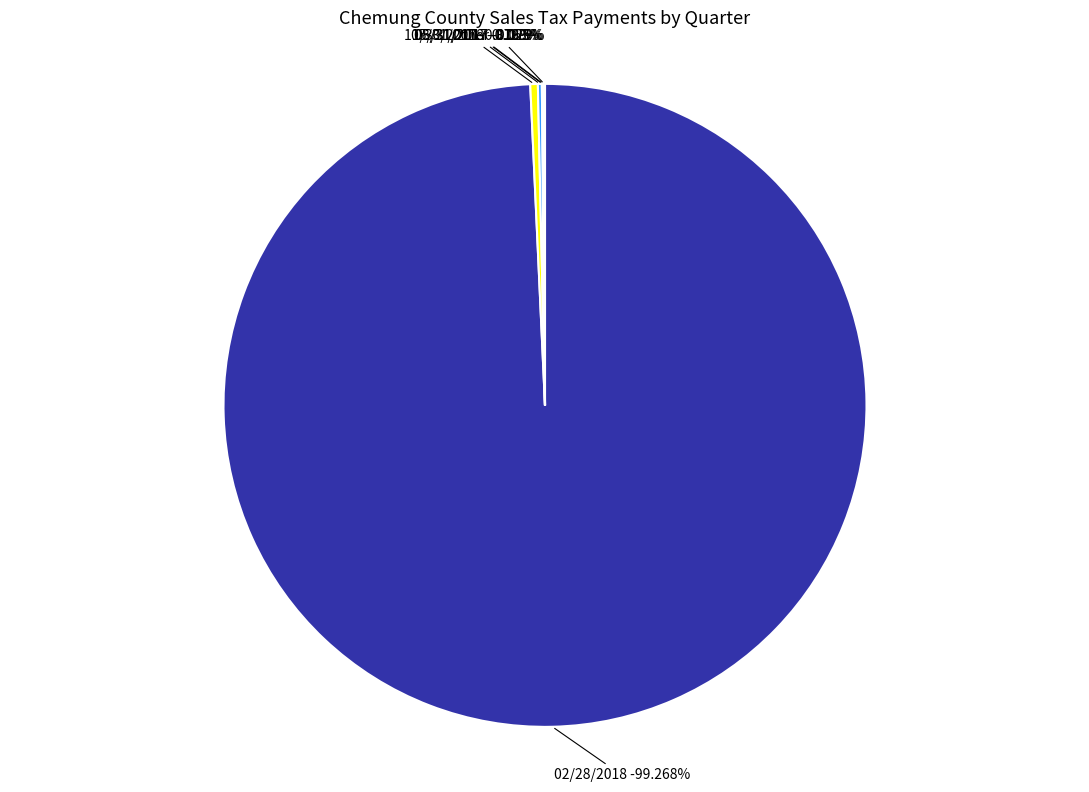

Is the sum of 02/28/2014 and 08/31/2017 greater than half?

No